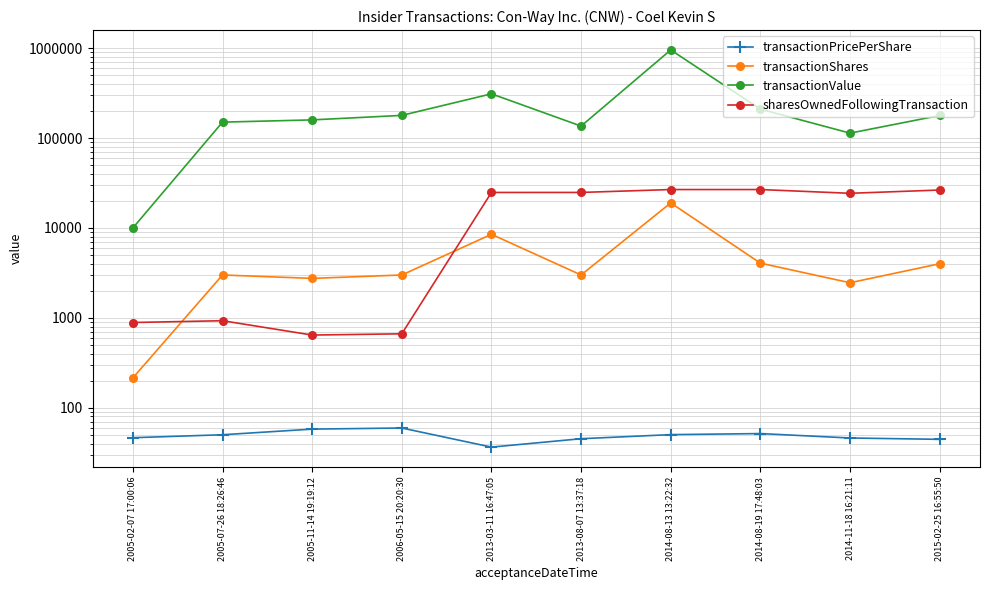

Reading left to right, what are all the values shown in this chart?

transactionPricePerShare: 2005-02-07 17:00:06=46.5	2005-07-26 18:26:46=50.1	2005-11-14 19:19:12=57.9	2006-05-15 20:20:30=59.6	2013-03-11 16:47:05=36.5	2013-08-07 13:37:18=45.3	2014-08-13 13:22:32=50.3	2014-08-19 17:48:03=51.7	2014-11-18 16:21:11=46.1	2015-02-25 16:55:50=44.6
transactionShares: 2005-02-07 17:00:06=215.0	2005-07-26 18:26:46=3000.0	2005-11-14 19:19:12=2750.0	2006-05-15 20:20:30=3000.0	2013-03-11 16:47:05=8500.0	2013-08-07 13:37:18=3000.0	2014-08-13 13:22:32=19000.0	2014-08-19 17:48:03=4062.0	2014-11-18 16:21:11=2459.0	2015-02-25 16:55:50=4000.0
transactionValue: 2005-02-07 17:00:06=10000.0	2005-07-26 18:26:46=150377.0	2005-11-14 19:19:12=159265.0	2006-05-15 20:20:30=178740.0	2013-03-11 16:47:05=310452.0	2013-08-07 13:37:18=135869.0	2014-08-13 13:22:32=955343.0	2014-08-19 17:48:03=209816.0	2014-11-18 16:21:11=113444.0	2015-02-25 16:55:50=178261.0
sharesOwnedFollowingTransaction: 2005-02-07 17:00:06=888.0	2005-07-26 18:26:46=930.0	2005-11-14 19:19:12=644.0	2006-05-15 20:20:30=665.0	2013-03-11 16:47:05=24831.0	2013-08-07 13:37:18=24844.0	2014-08-13 13:22:32=26755.0	2014-08-19 17:48:03=26755.0	2014-11-18 16:21:11=24303.0	2015-02-25 16:55:50=26433.0